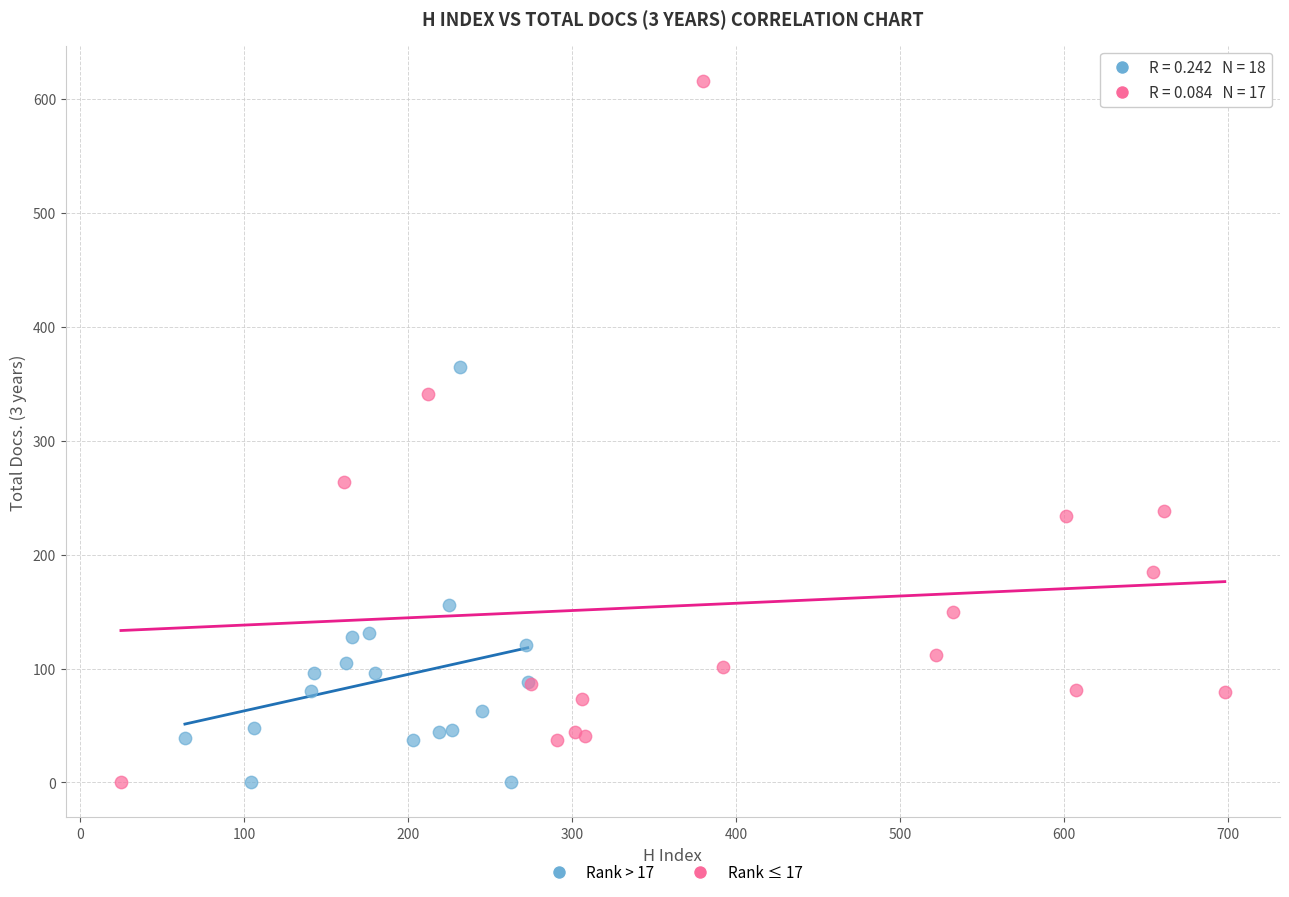

Which series has the largest Y range (max minus min)?

Rank ≤ 17